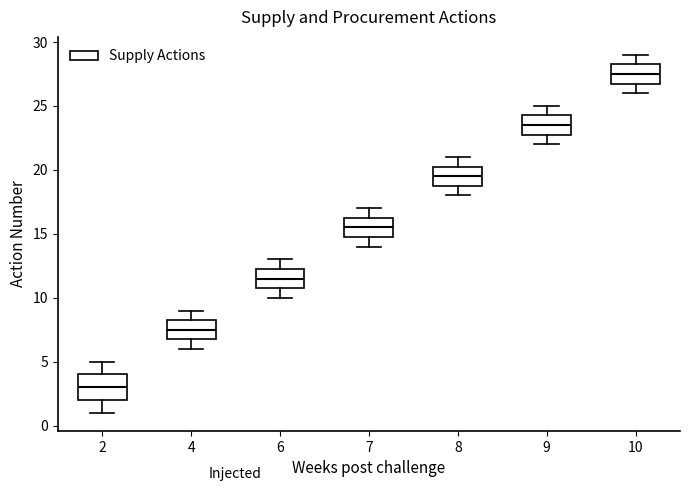

Which box is the tallest, from its lower edge to its upper edge?

2